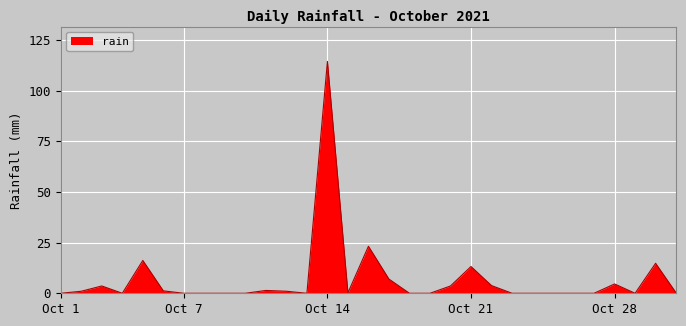

What is the difference between the maximum and minimum values?

114.4